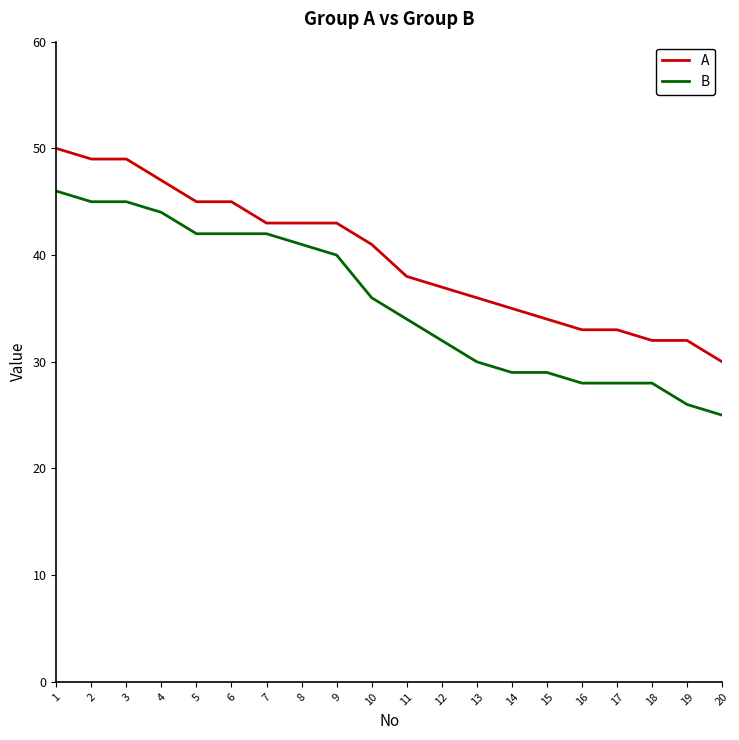

What is the maximum value shown in the chart?

50